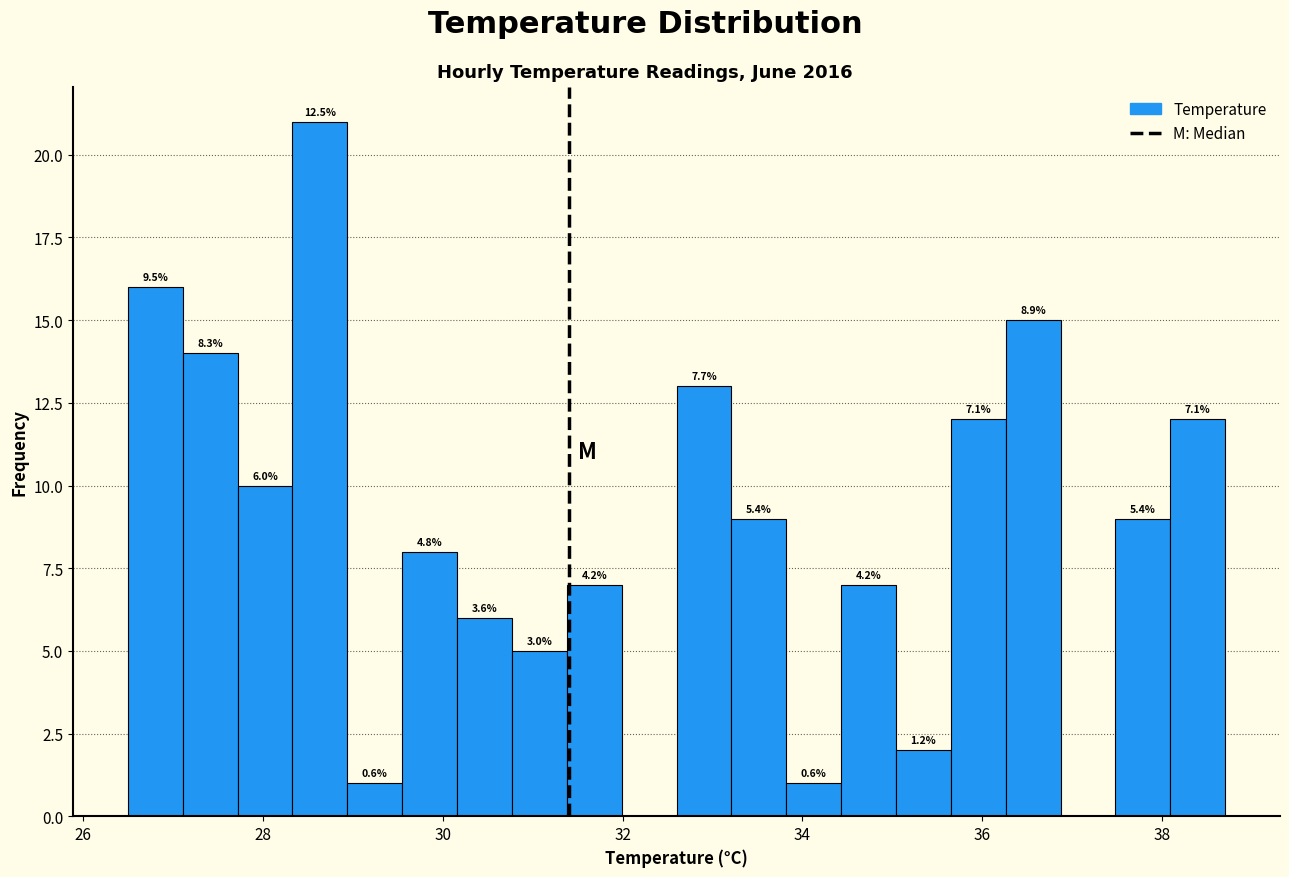

Around what value on the x-axis is the tallest bar? Give the approximate position of its centre, as read against the axis.

28.6